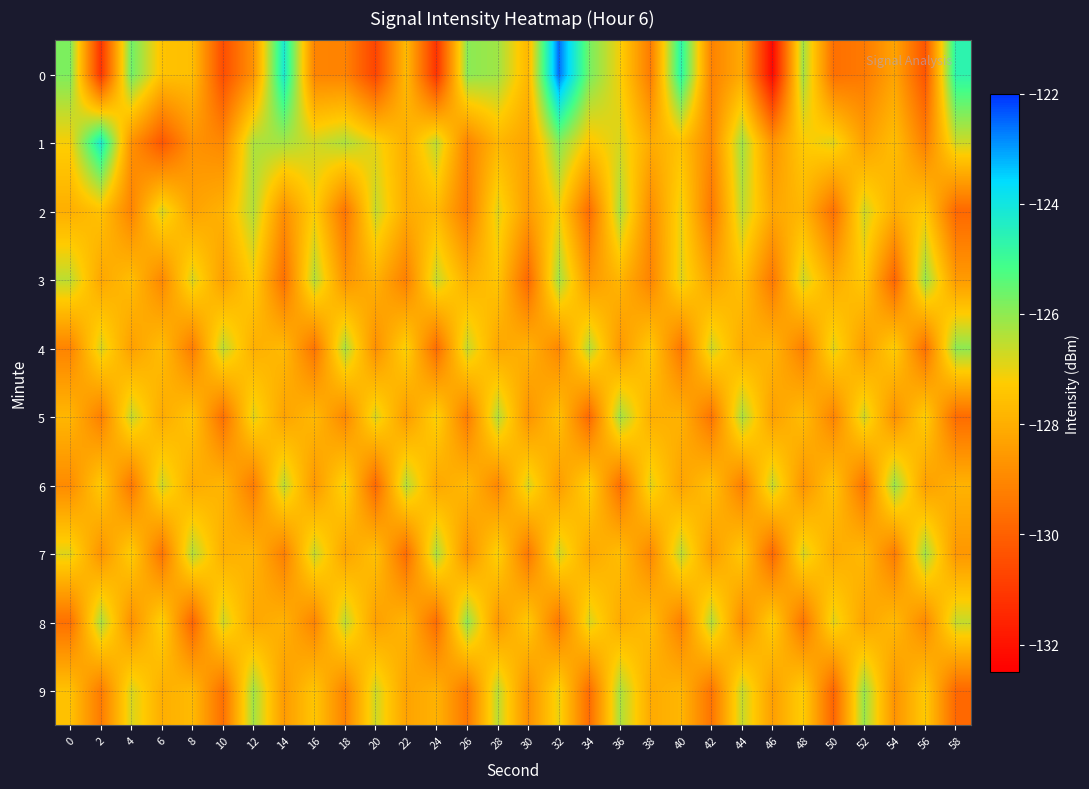

What is the difference between the highest and lowest values at 42?

3.1